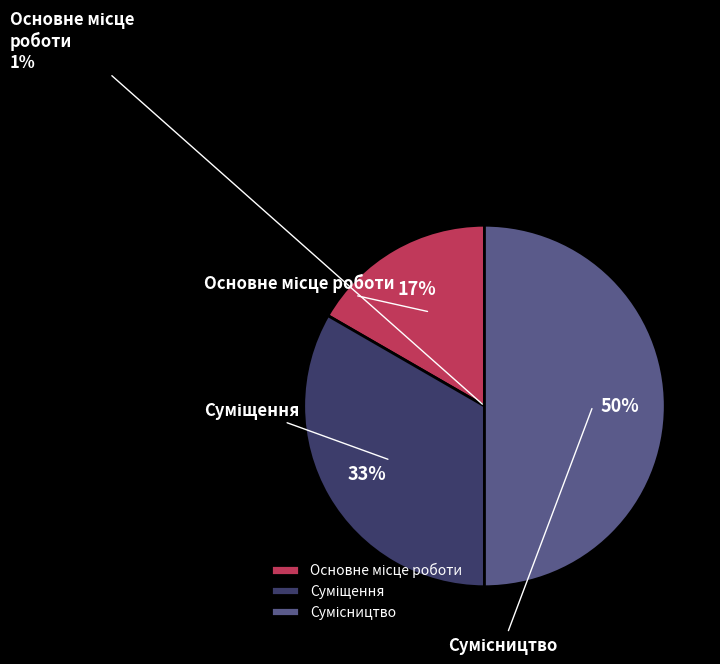

To the nearest percent, what portion does Суміщення represent?

33%